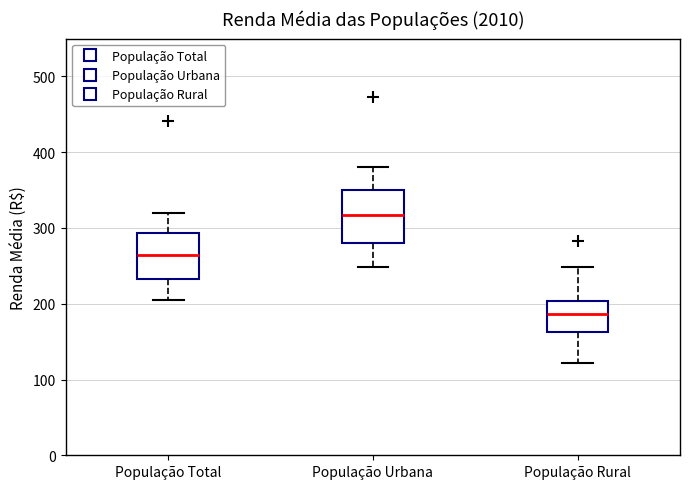

Reading left to right, read every box against the y-axis: the position of its median line, the range the box covers, and the ends of its whiskers. The values are not printed on the chart, so give them approximately, as read against the axis.

População Total: median 260, box 230 to 290, whiskers 200 to 320
População Urbana: median 320, box 280 to 350, whiskers 250 to 380
População Rural: median 190, box 160 to 200, whiskers 120 to 250